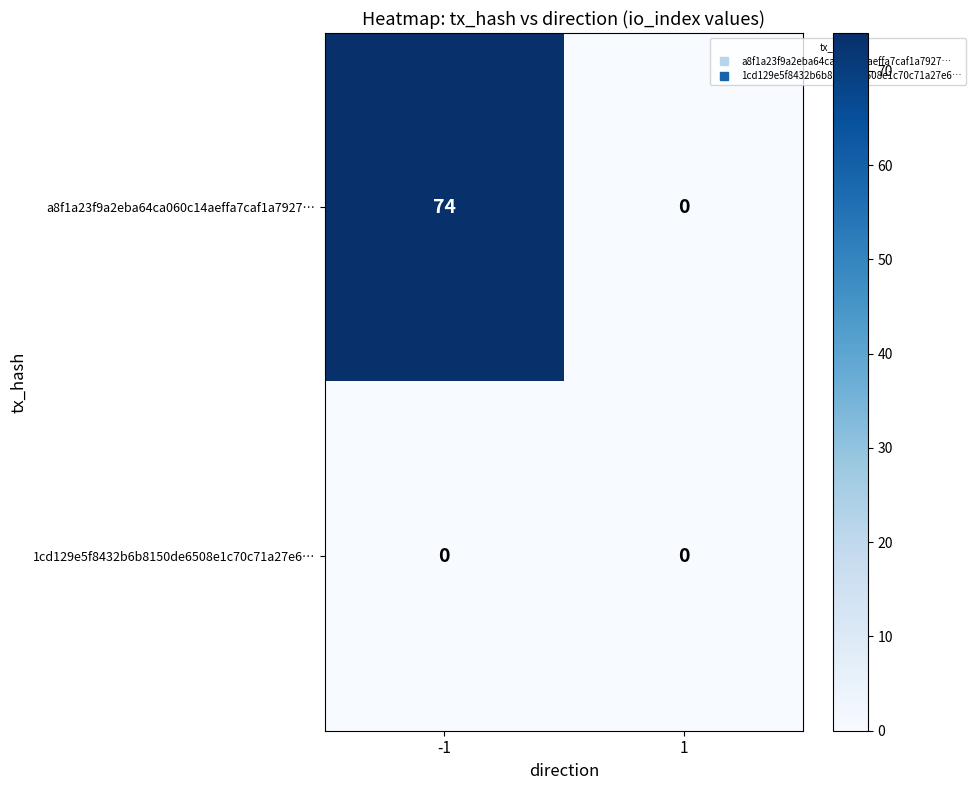

Reading left to right, extract all data points from this chart.

a8f1a23f9a2eba64ca060c14aeffa7caf1a7927…: 74	0
1cd129e5f8432b6b8150de6508e1c70c71a27e6…: 0	0